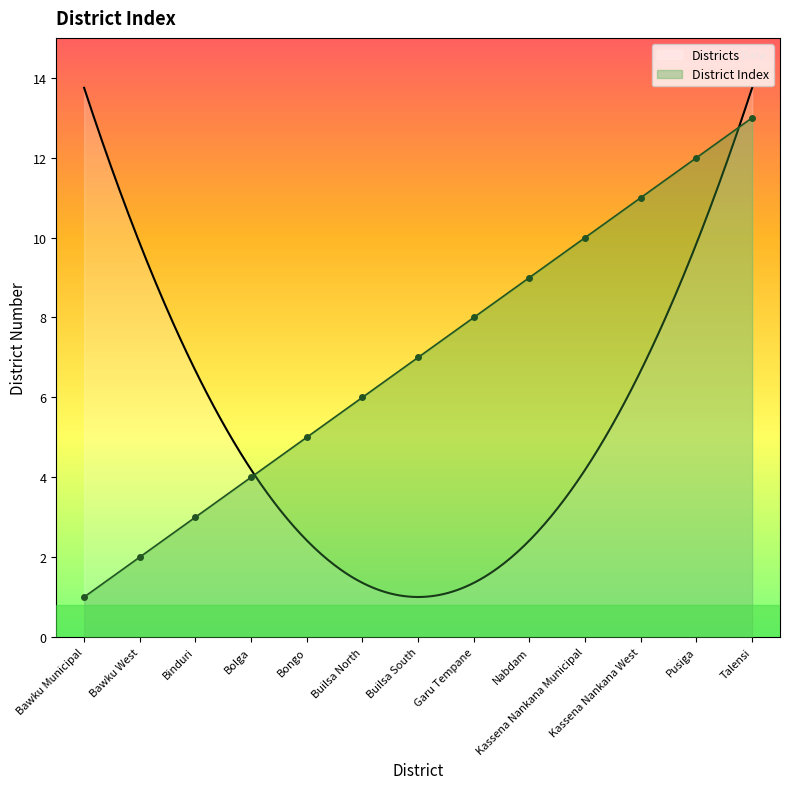

True or false: the data has more than 2 interior local peaks.

False